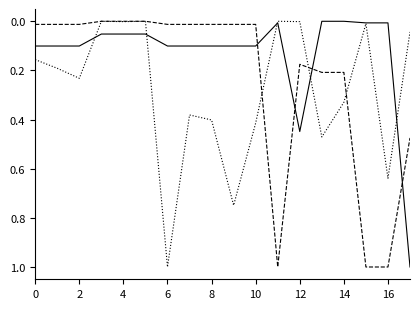

What is the greatest value displayed?

1.0